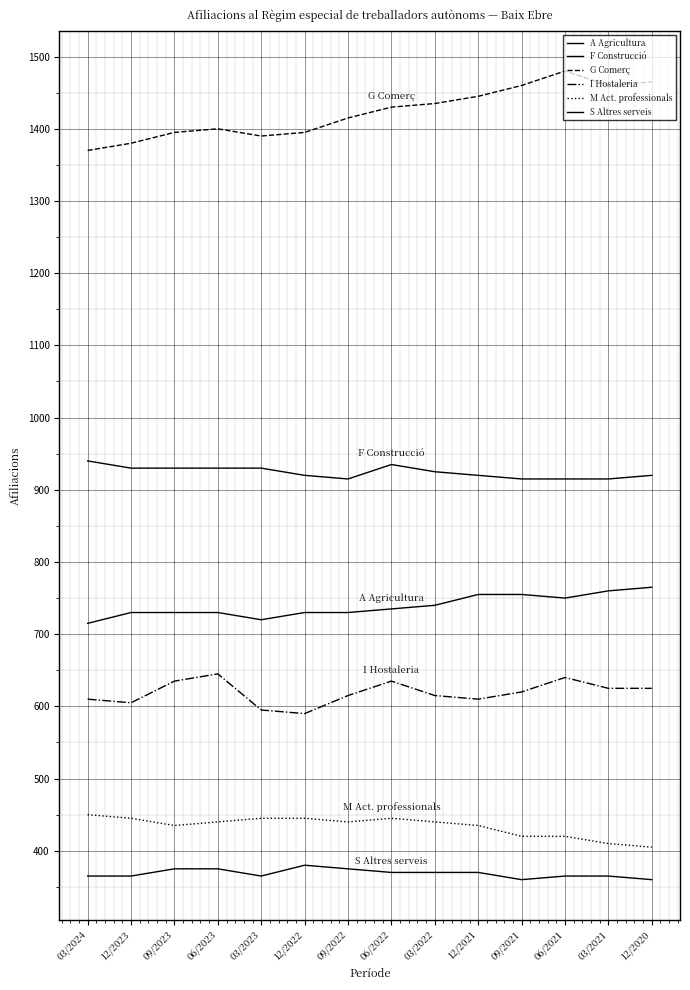

The M Act. professionals series shows 213 at 03/2021. True or false?

False